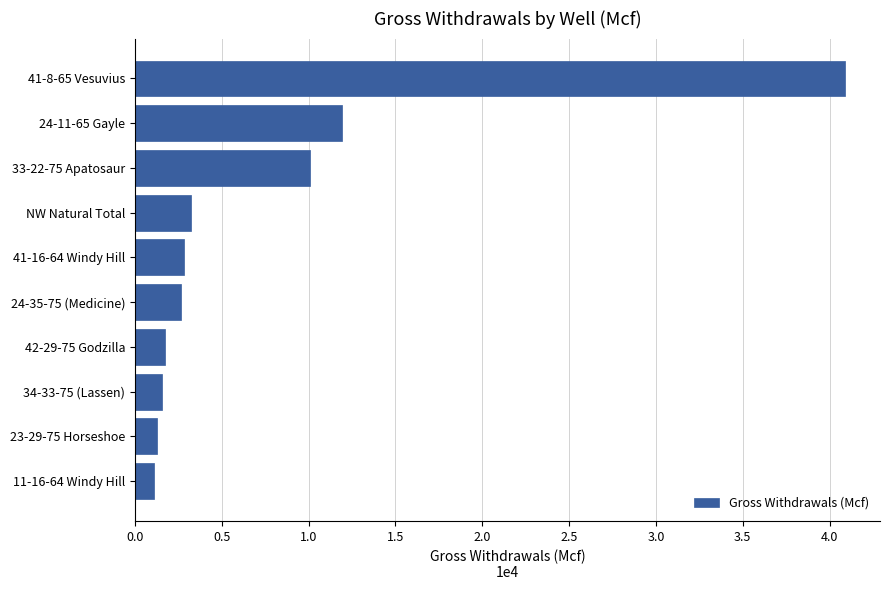

How many data points does each series have?

10